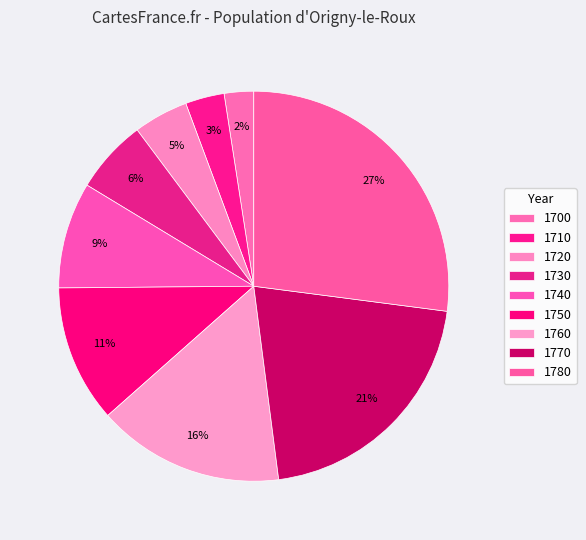

To the nearest percent, what is the combined percentage of 1740 and 1730?

15%